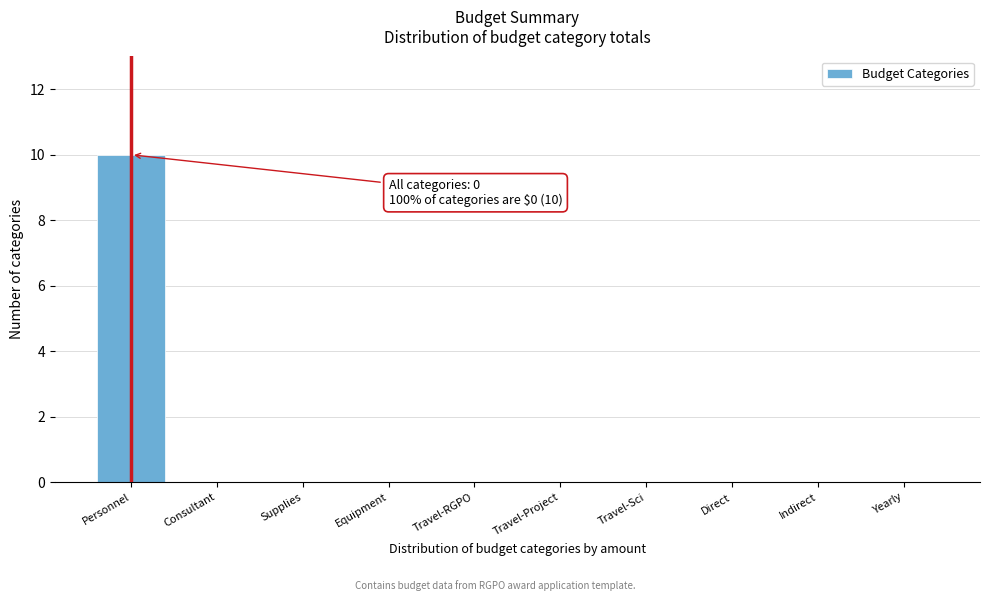

Reading left to right, extract all data points from this chart.

Personnel=10	Consultant=0	Supplies=0	Equipment=0	Travel-RGPO=0	Travel-Project=0	Travel-Sci=0	Direct=0	Indirect=0	Yearly=0